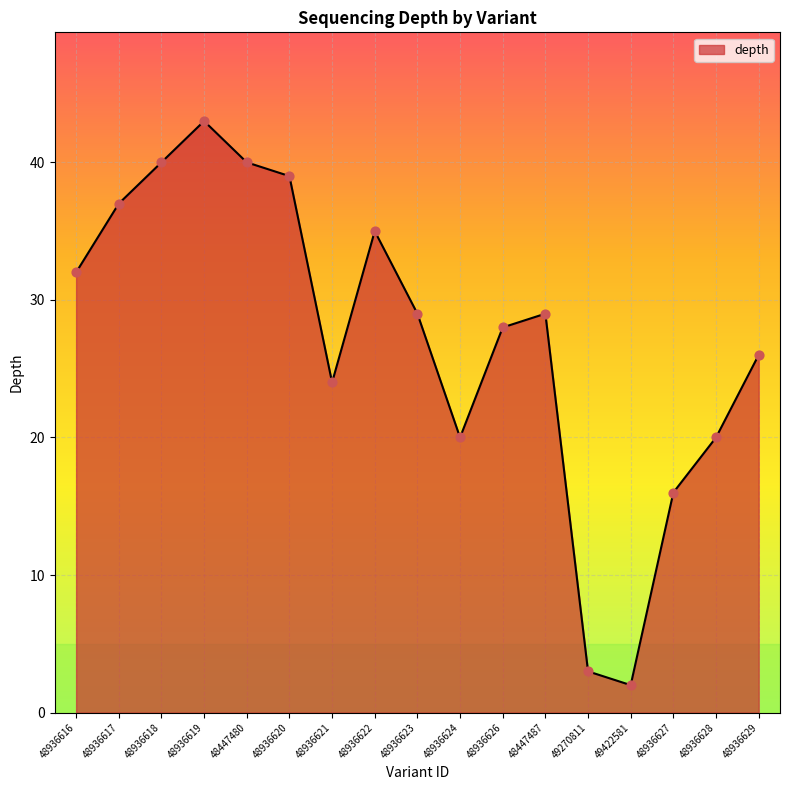

What is the change in value from 48447487 to 49422581?

-27